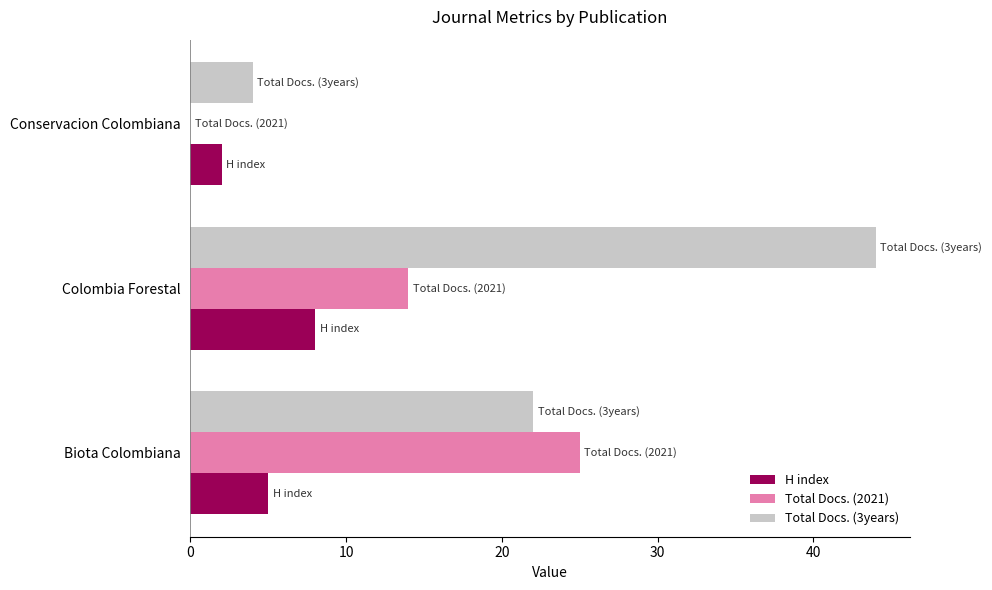

Between Biota Colombiana and Colombia Forestal, which series saw the biggest shift?

Total Docs. (3years)